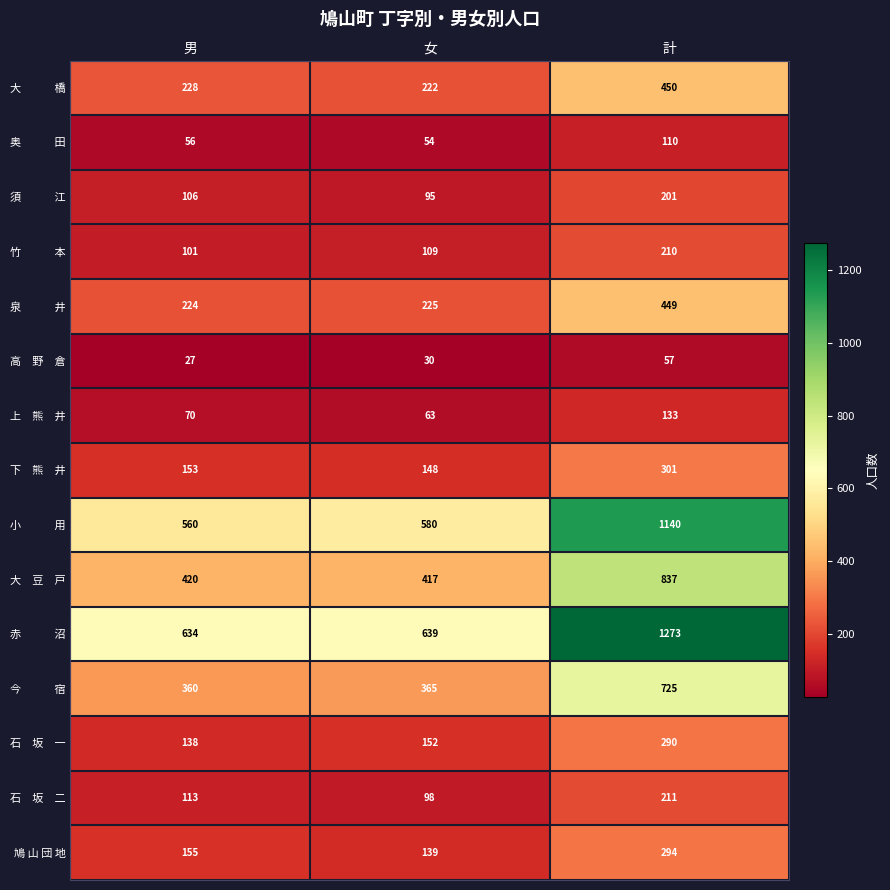

What is the difference between the highest and lowest values at 男?

607